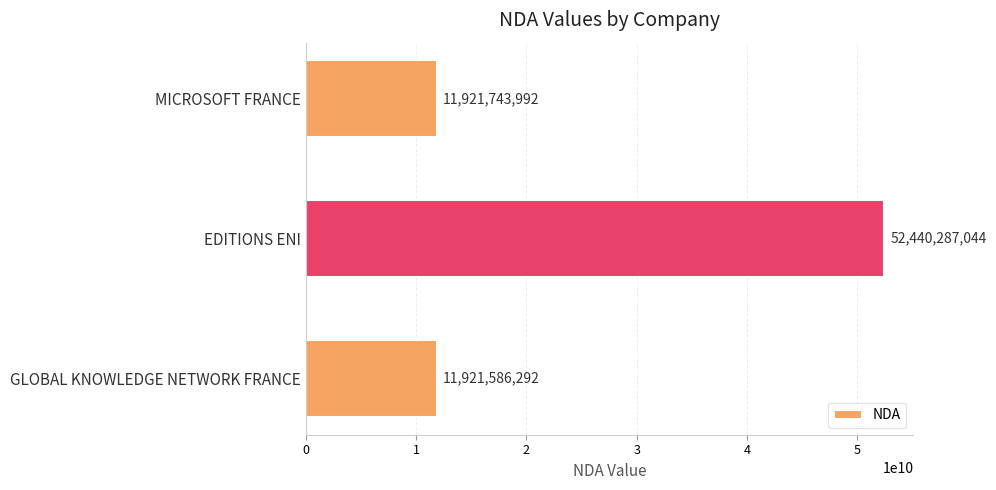

Where is the data nearest to the value 32180936668?

MICROSOFT FRANCE